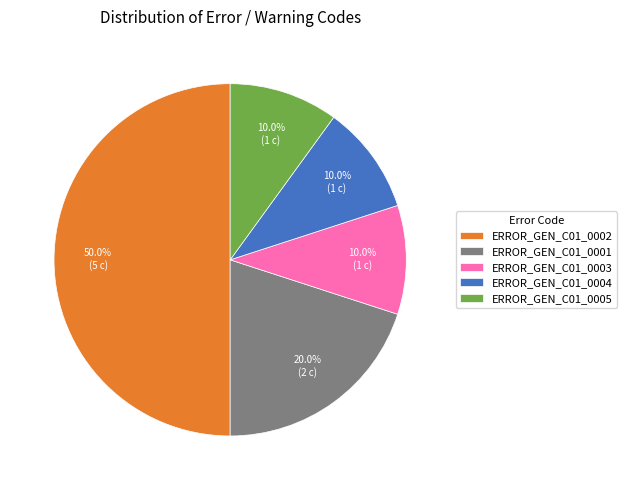

The ERROR_GEN_C01_0005 slice represents 10% of the pie. True or false?

True